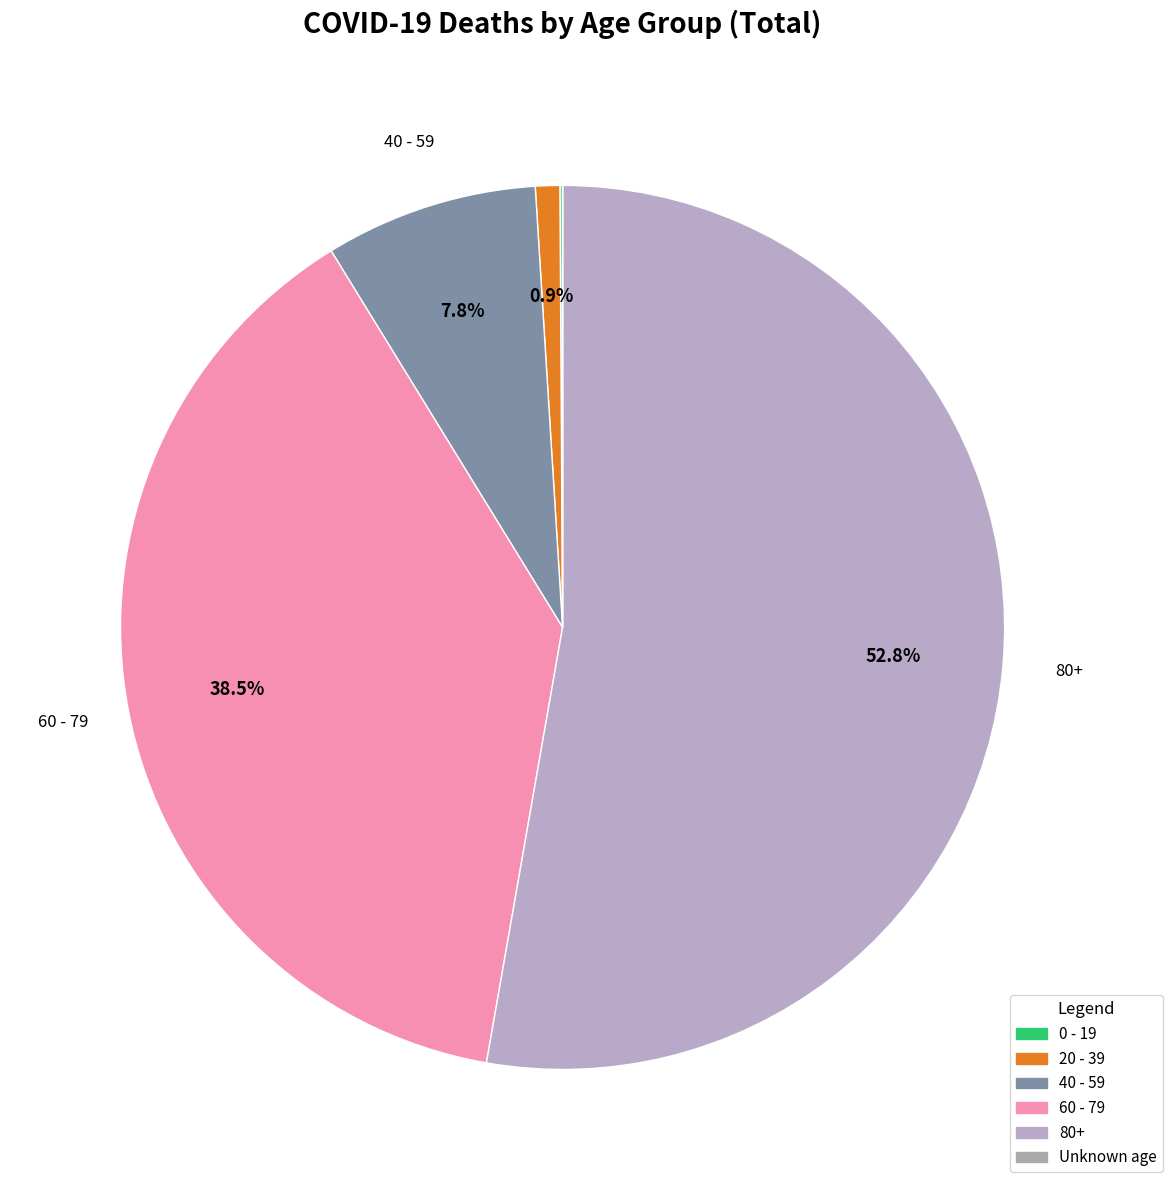

To the nearest percent, what percentage of the pie is 60 - 79?

38%